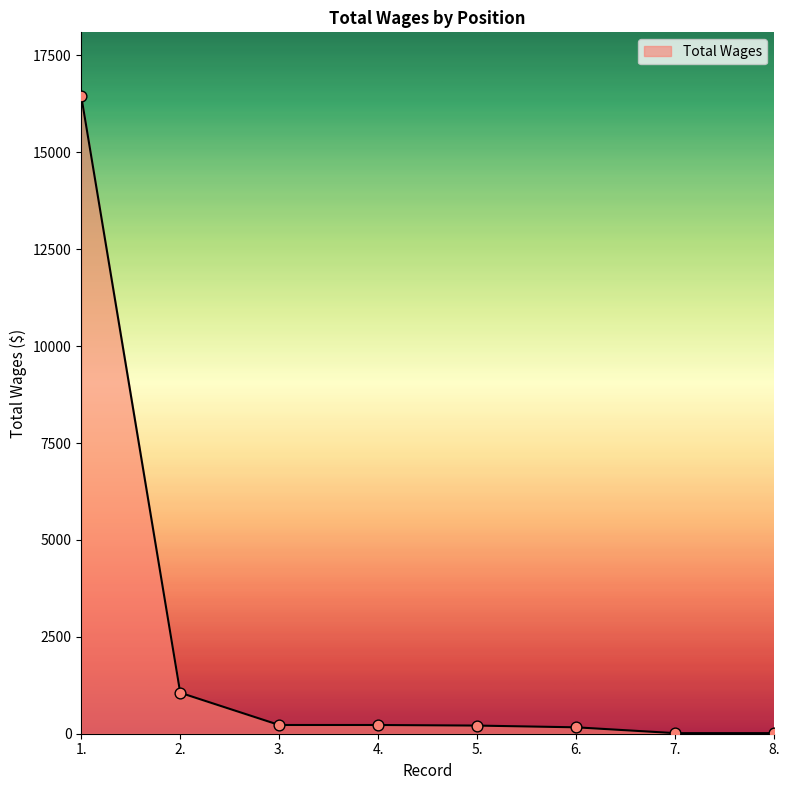

What is the ratio of the value at 7. to the value at 5.?

0.1